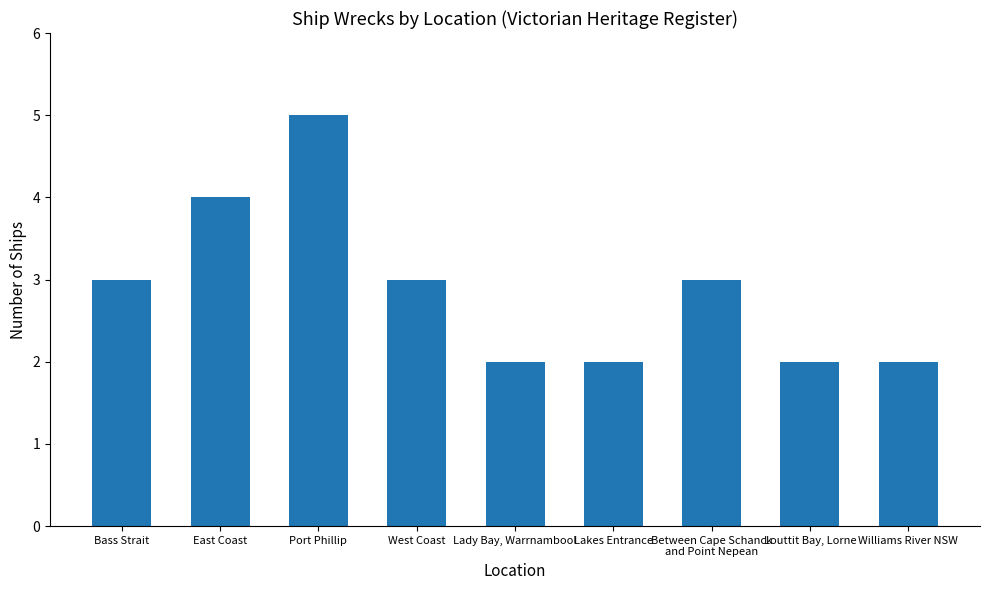

How many bars are there in total?

9